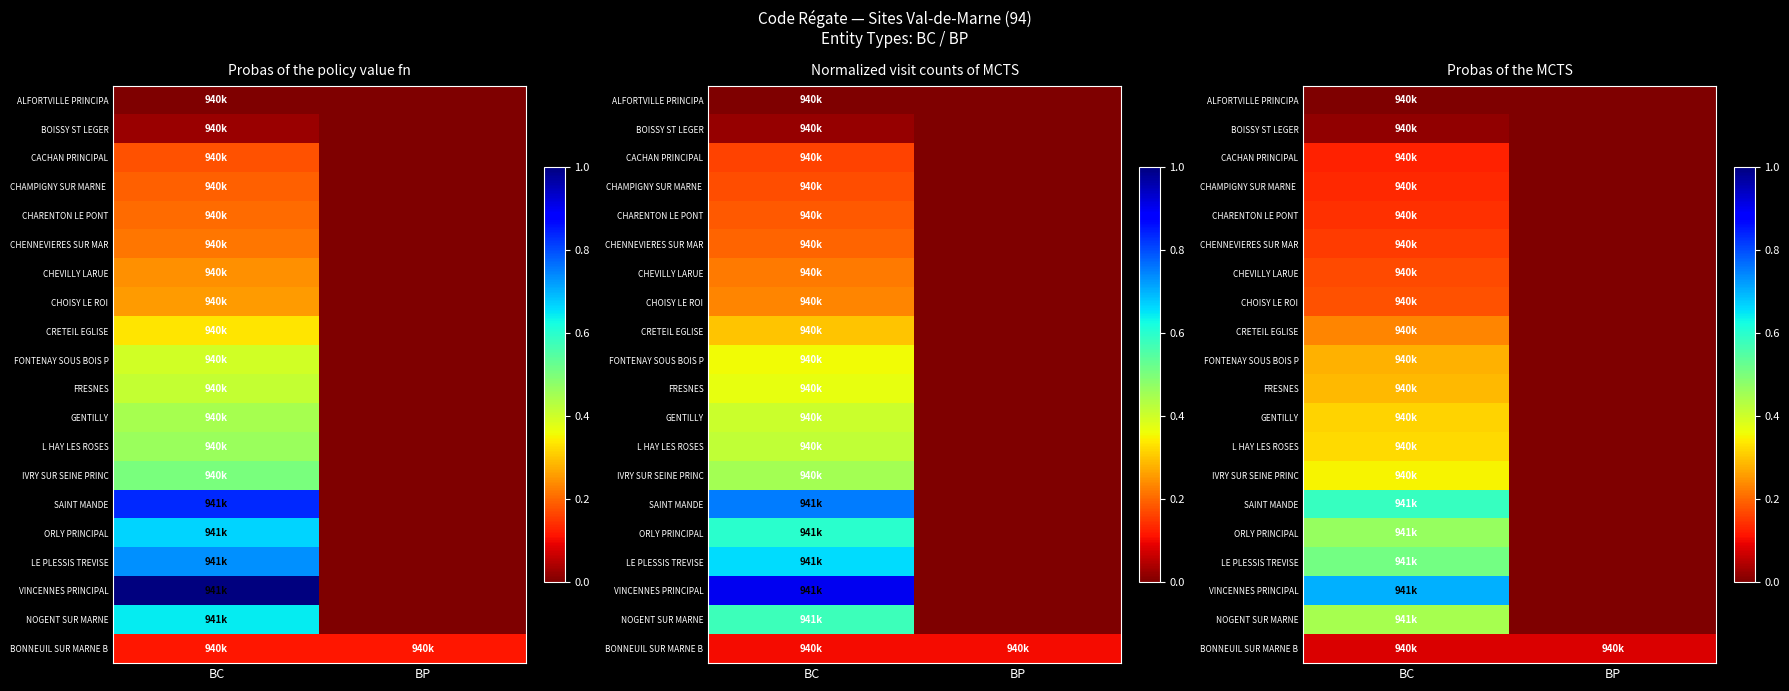

What is the difference between the highest and lowest values at BP?

0.1